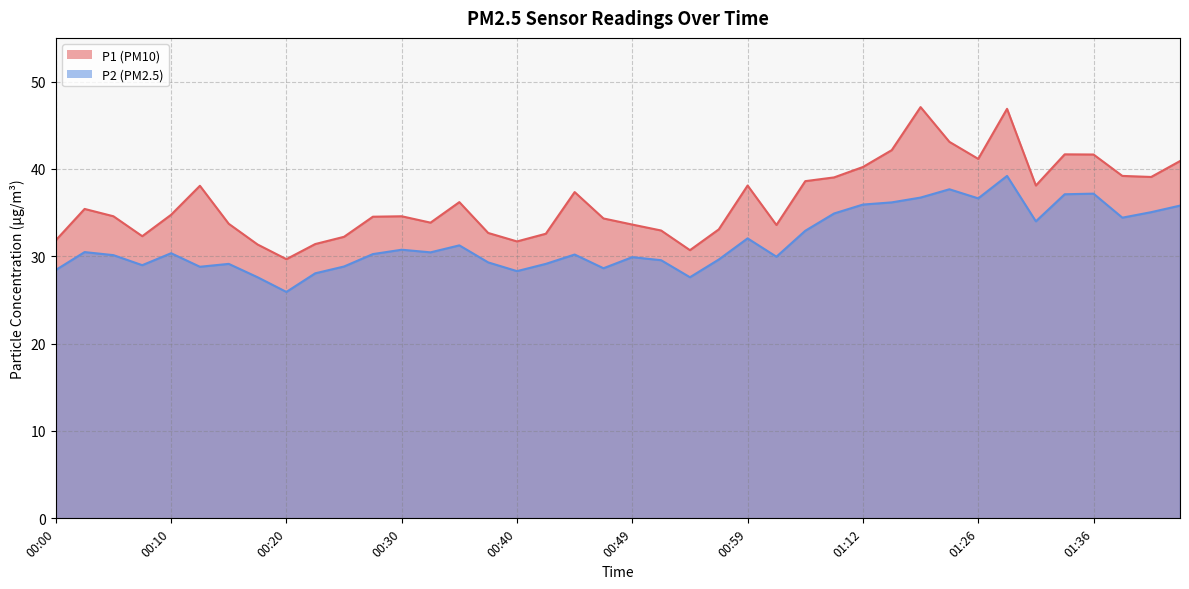

True or false: P2 and P1 intersect in this chart.

False